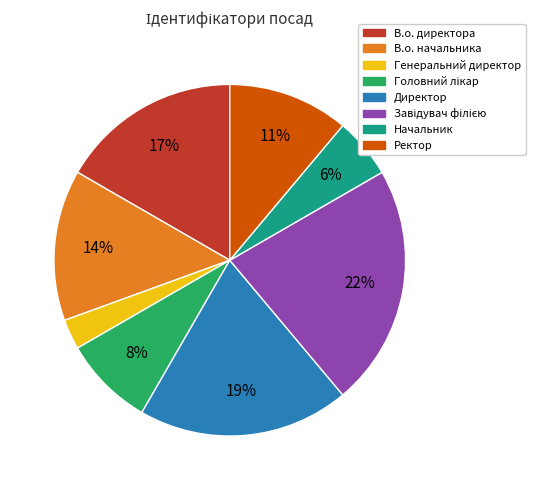

True or false: В.о. директора accounts for 11% of the total.

False